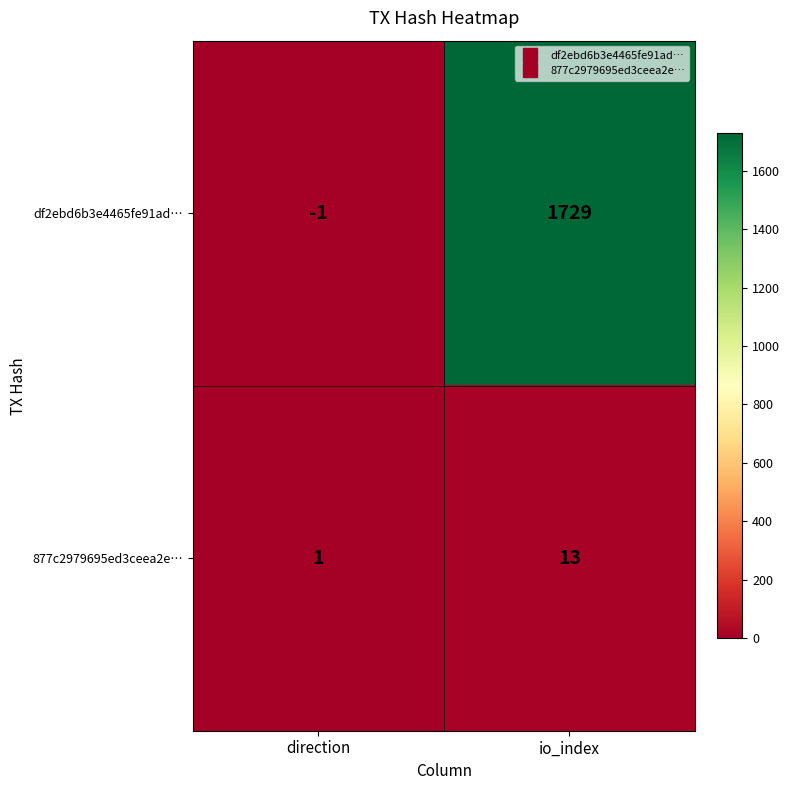

Where is 877c2979695ed3ceea2e… nearest to the value 7?

direction